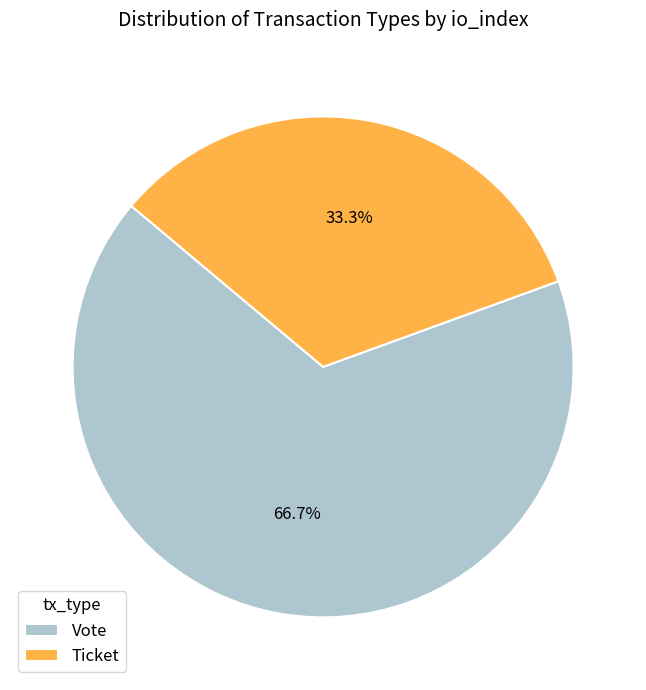

To the nearest percent, what is the difference between the largest and smallest slice percentages?

33%